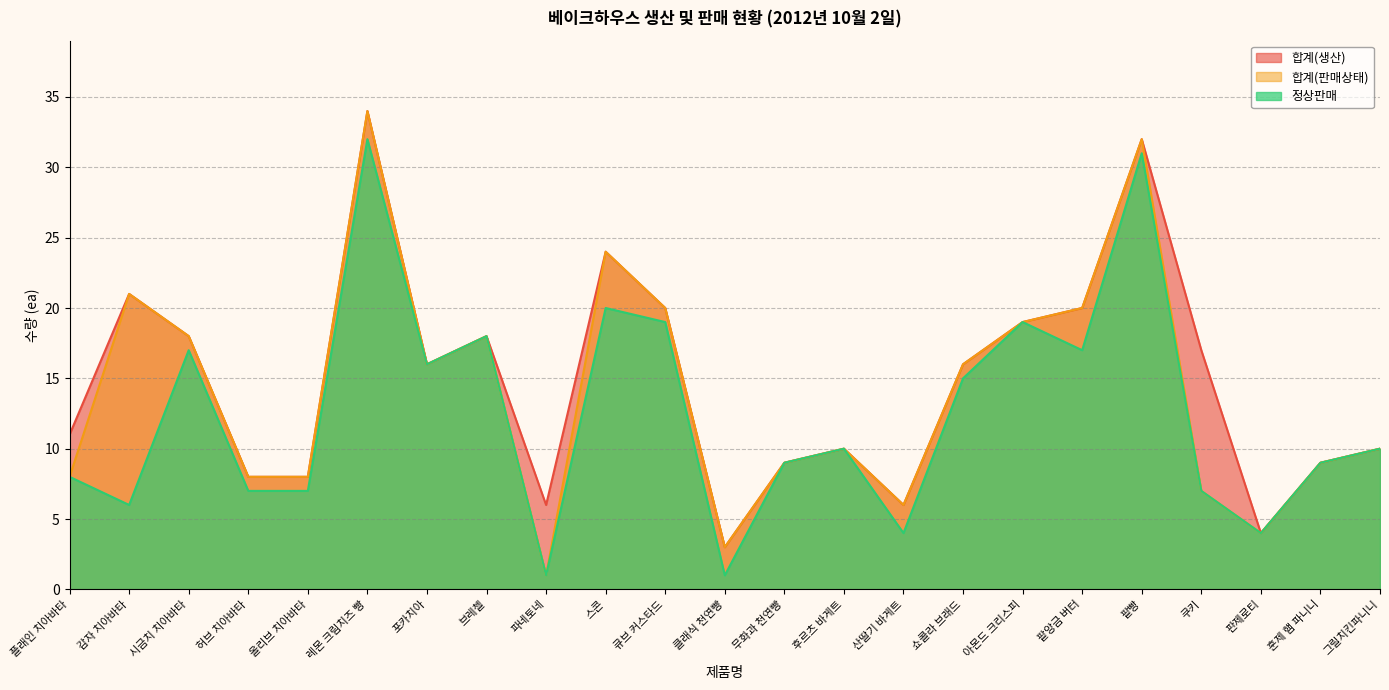

What is the sum of all 합계(판매상태) values?

321